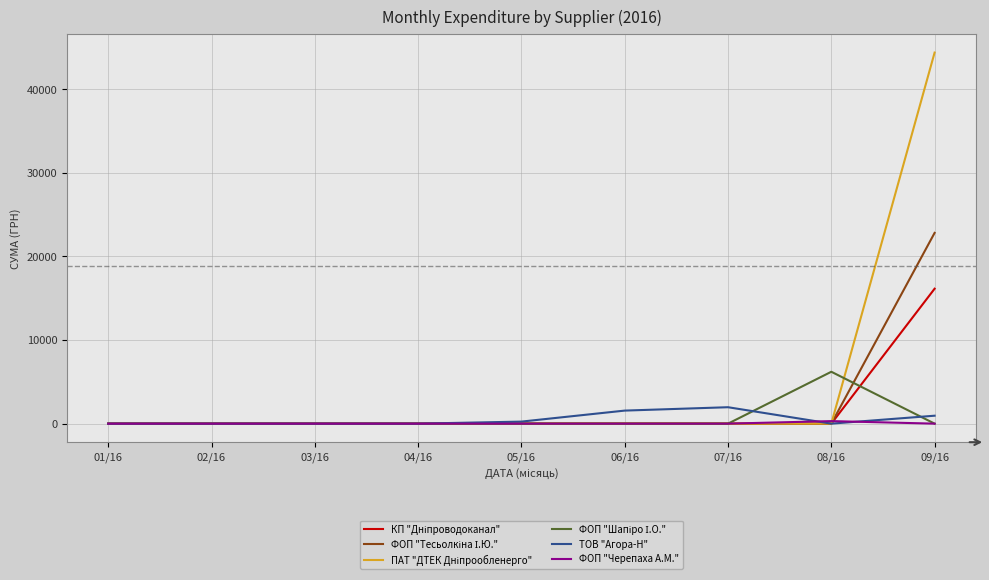

At which category is the sum across all series the highest?

09/16